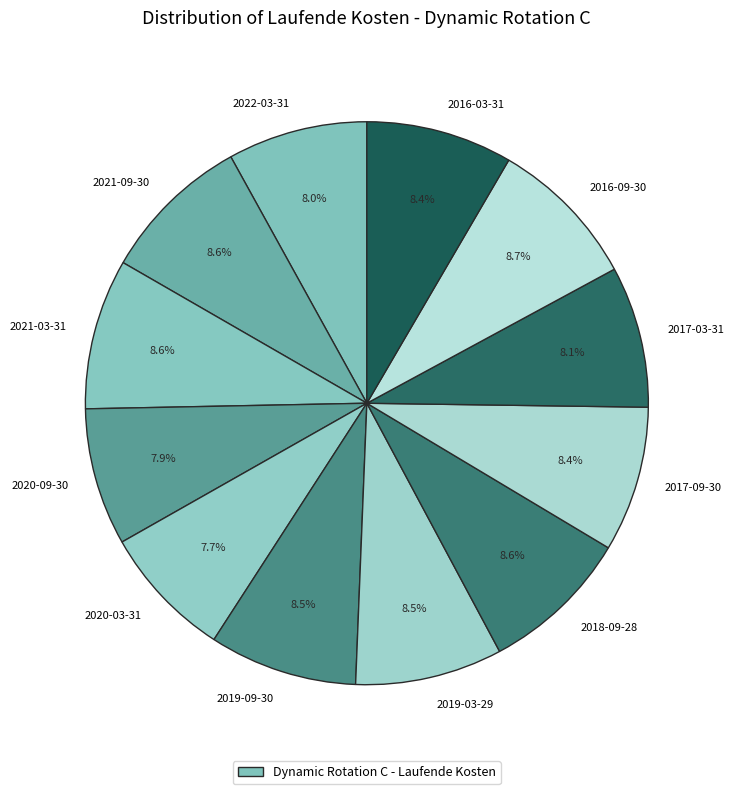

Do 2018-09-28 and 2021-03-31 together represent more than half of the pie?

No